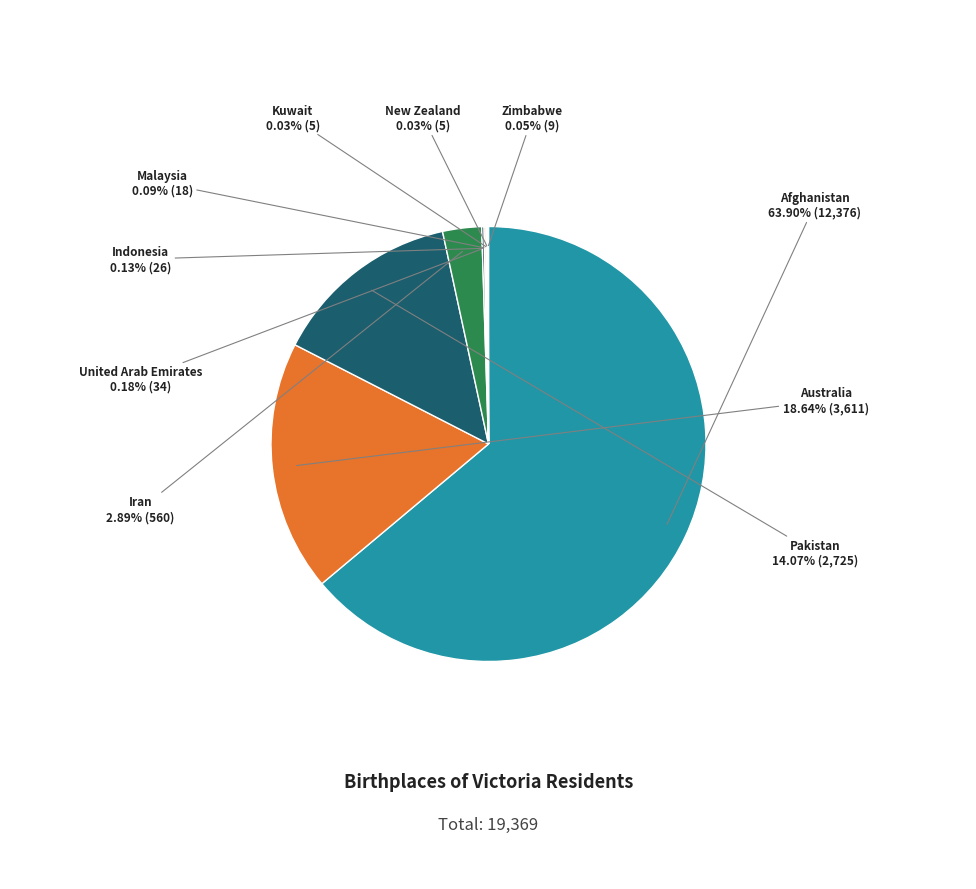

What is the largest slice in the pie chart?

Afghanistan